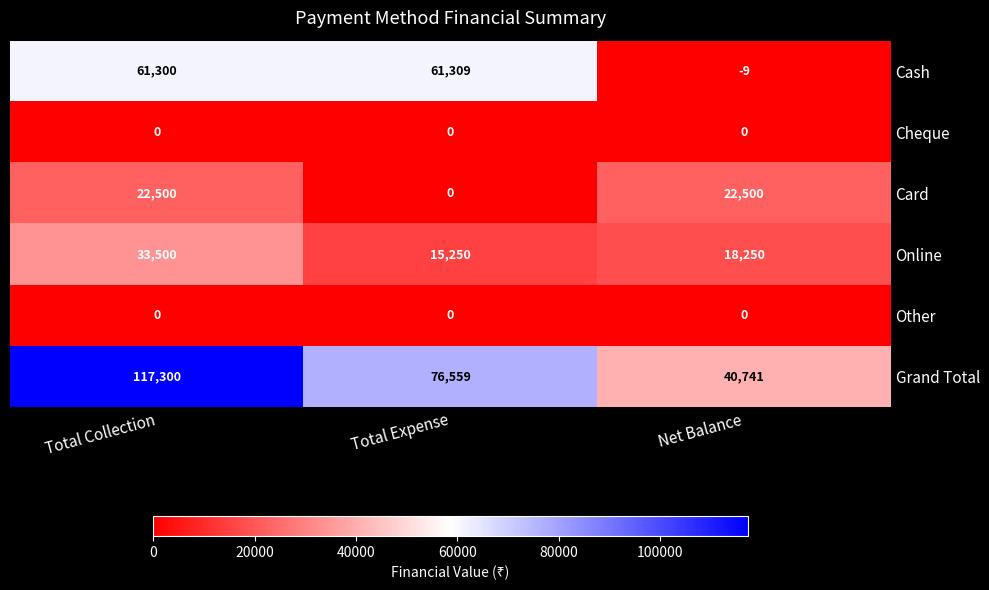

Reading left to right, what are all the values shown in this chart?

Cash: Total Collection=61300	Total Expense=61309	Net Balance=-9
Cheque: Total Collection=0	Total Expense=0	Net Balance=0
Card: Total Collection=22500	Total Expense=0	Net Balance=22500
Online: Total Collection=33500	Total Expense=15250	Net Balance=18250
Other: Total Collection=0	Total Expense=0	Net Balance=0
Grand Total: Total Collection=117300	Total Expense=76559	Net Balance=40741